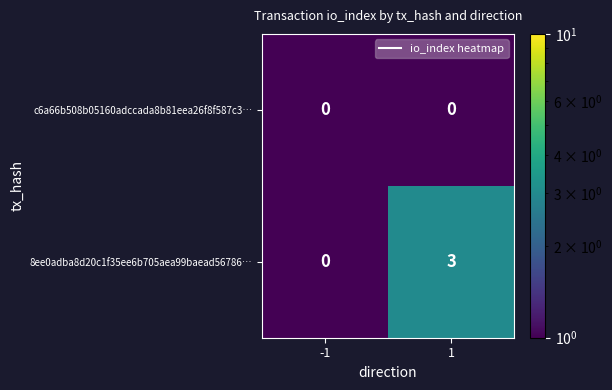

Which series has the largest total across all categories?

8ee0adba8d20c1f35ee6b705aea99baead56786…